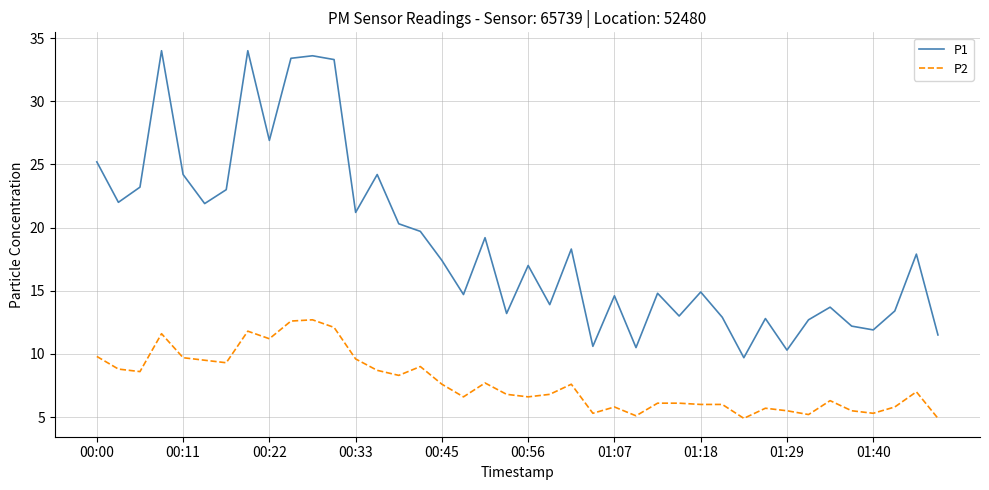

Which series has the largest total across all categories?

P1